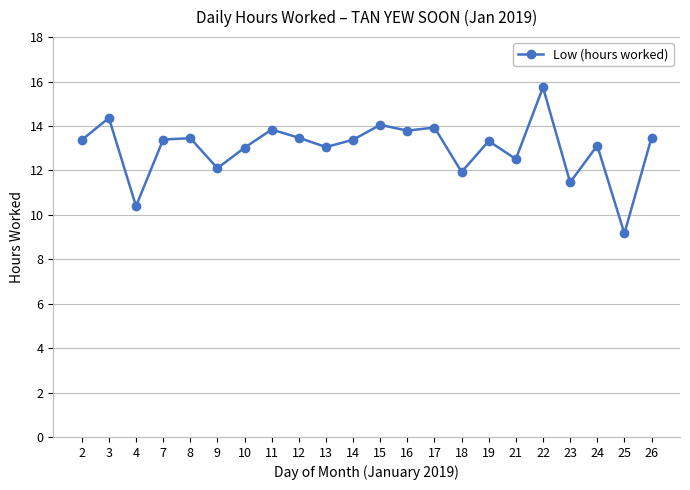

True or false: the data shows 13.5 at 26.

True